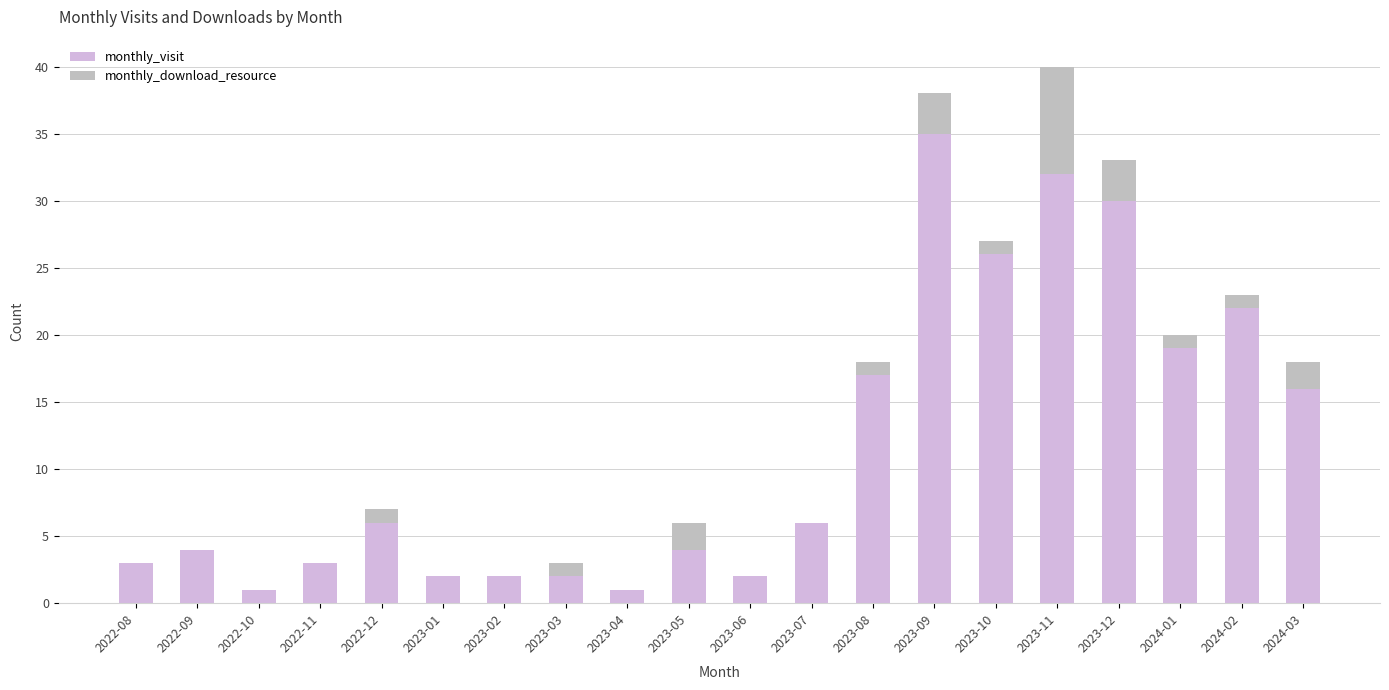

Where is monthly_visit nearest to the value 18?

2023-08